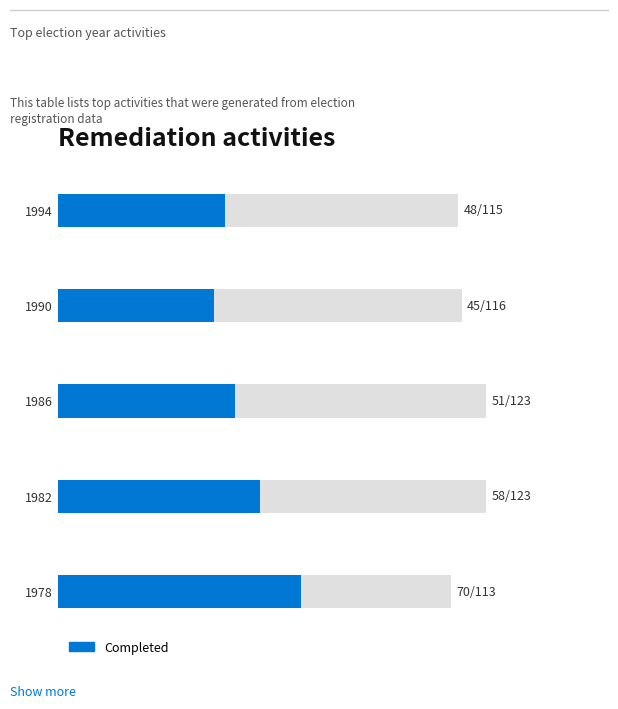

Reading left to right, what are all the values shown in this chart?

48	45	51	58	70